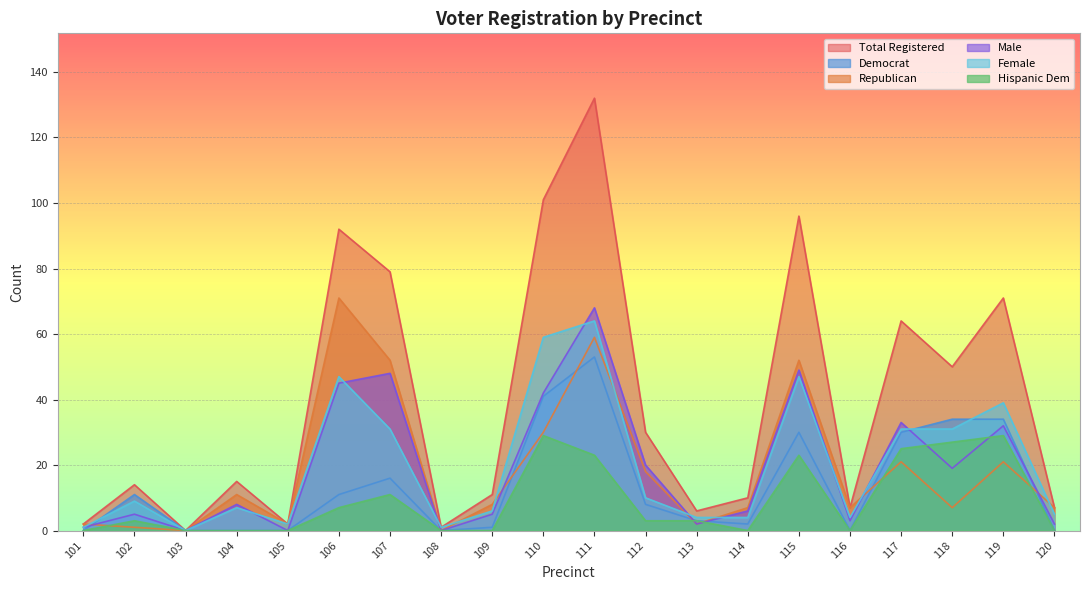

Does the chart display data point markers on the line(s)?

No